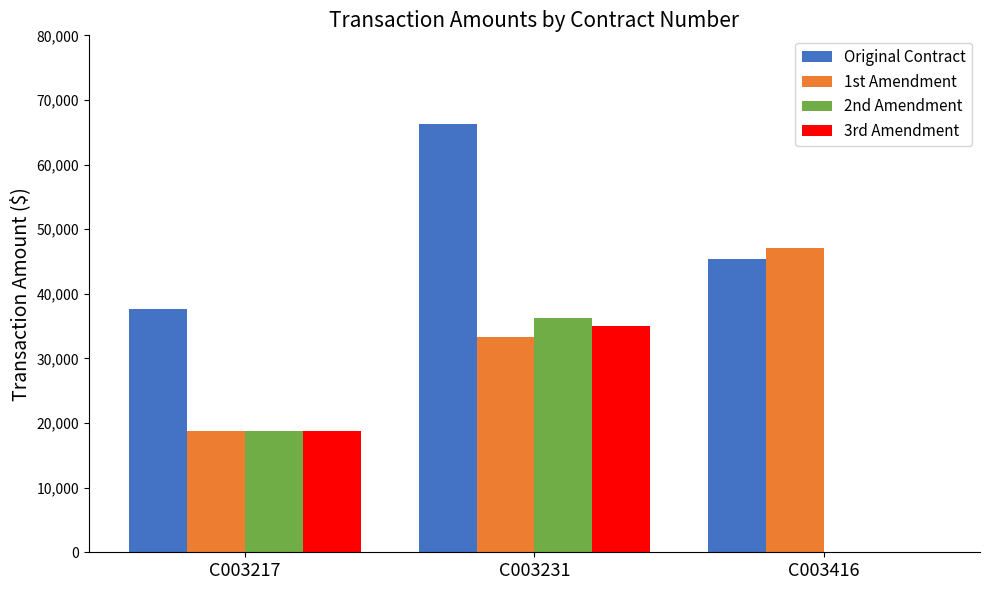

Which series has the largest total across all categories?

Original Contract